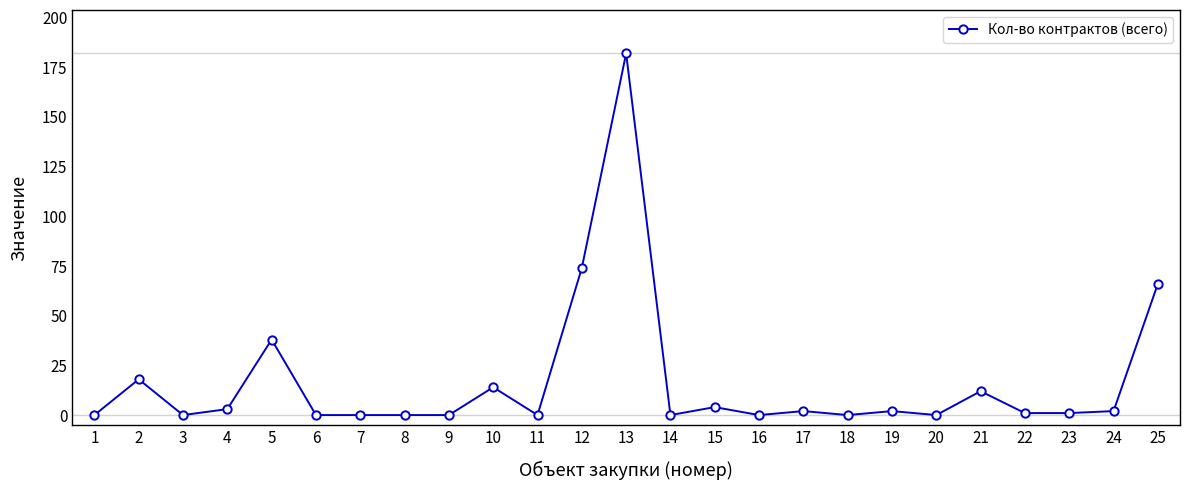

True or false: there are more than 2 points higher than both neighbors.

True